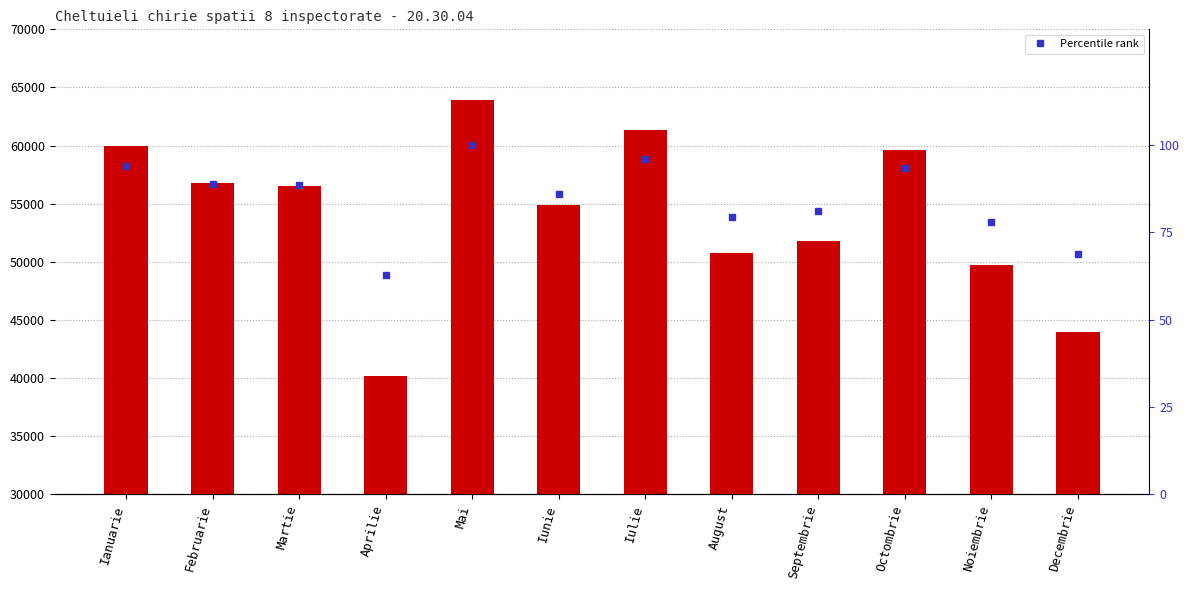

Which series has the widest spread of values?

SUMA